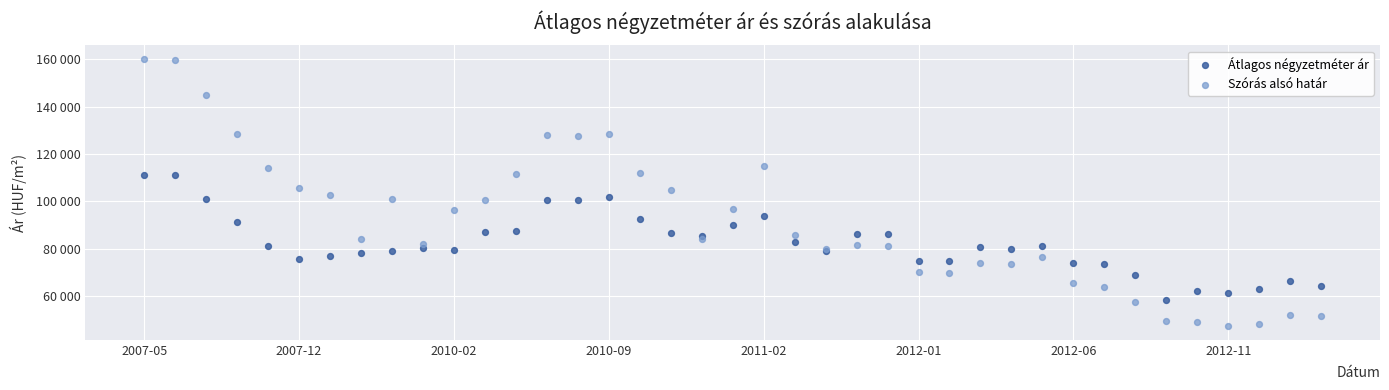

What are all the series names shown in the legend?

Átlagos négyzetméter ár, Szórás alsó határ